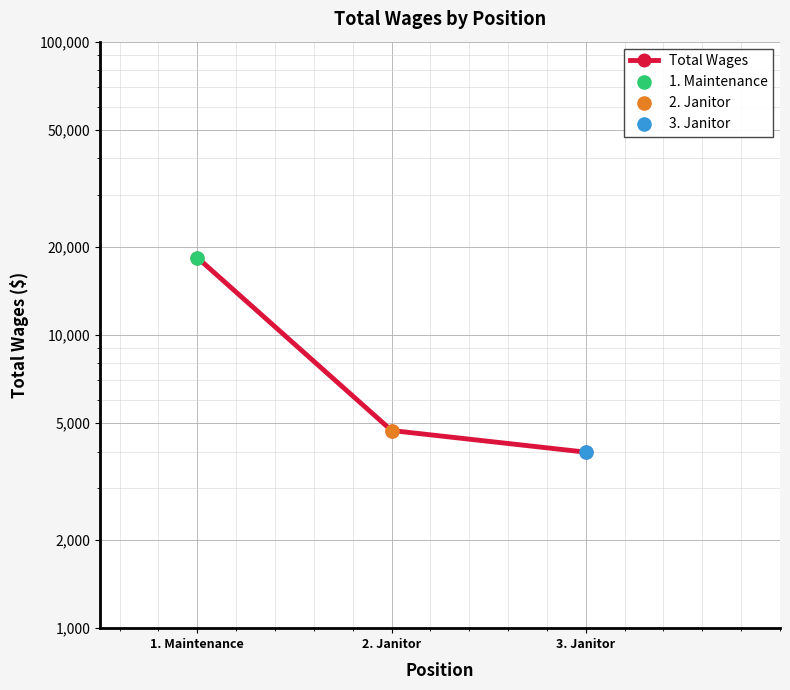

What is the ratio of the value at 3. Janitor to the value at 2. Janitor?

0.8